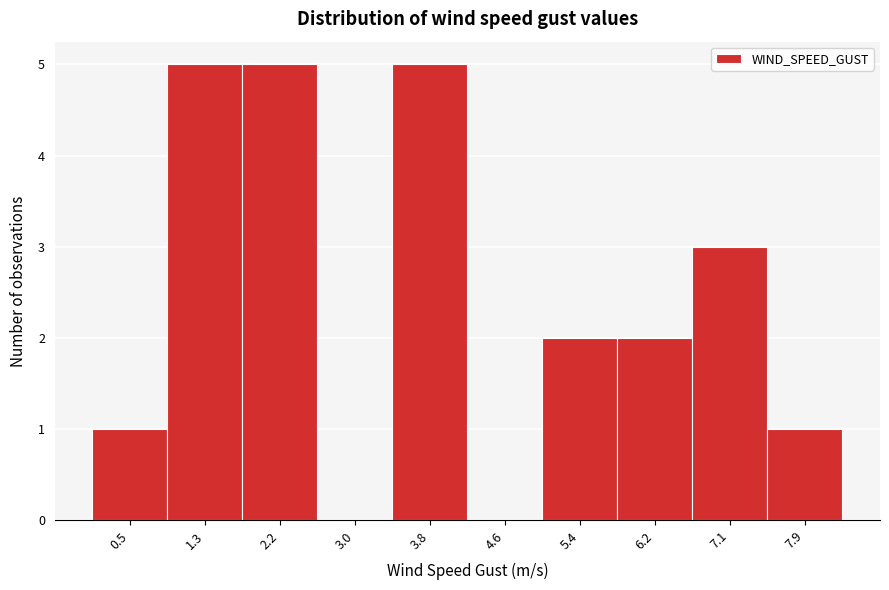

Reading right to left, list all the values displayed in this chart.

7.9=1	7.1=3	6.2=2	5.4=2	4.6=0	3.8=5	3.0=0	2.2=5	1.3=5	0.5=1